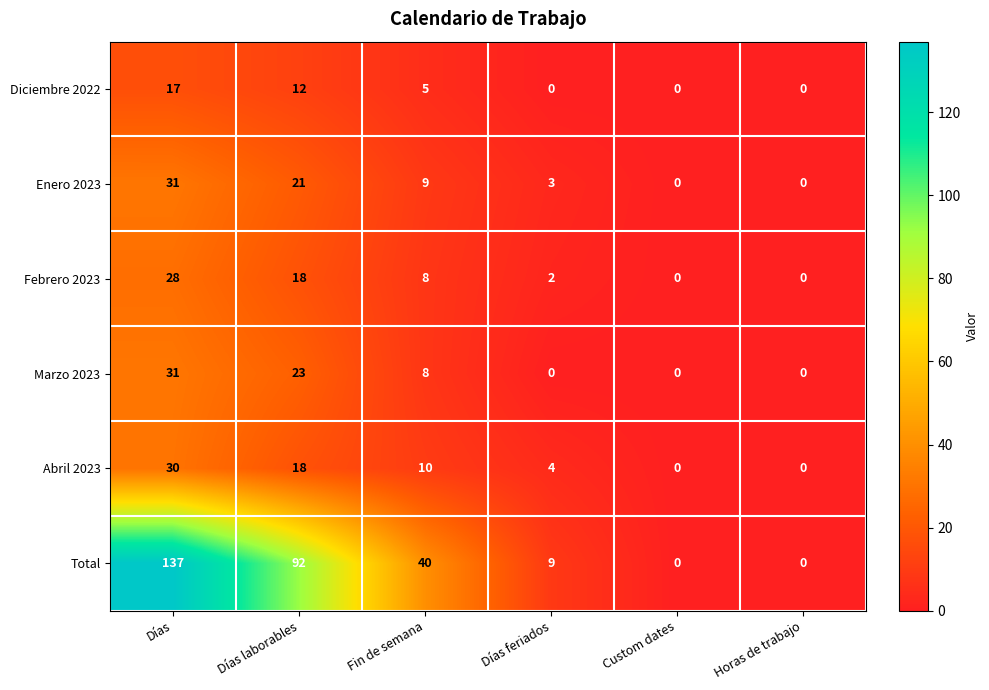

What is the spread (max minus min) of values at Días feriados?

9